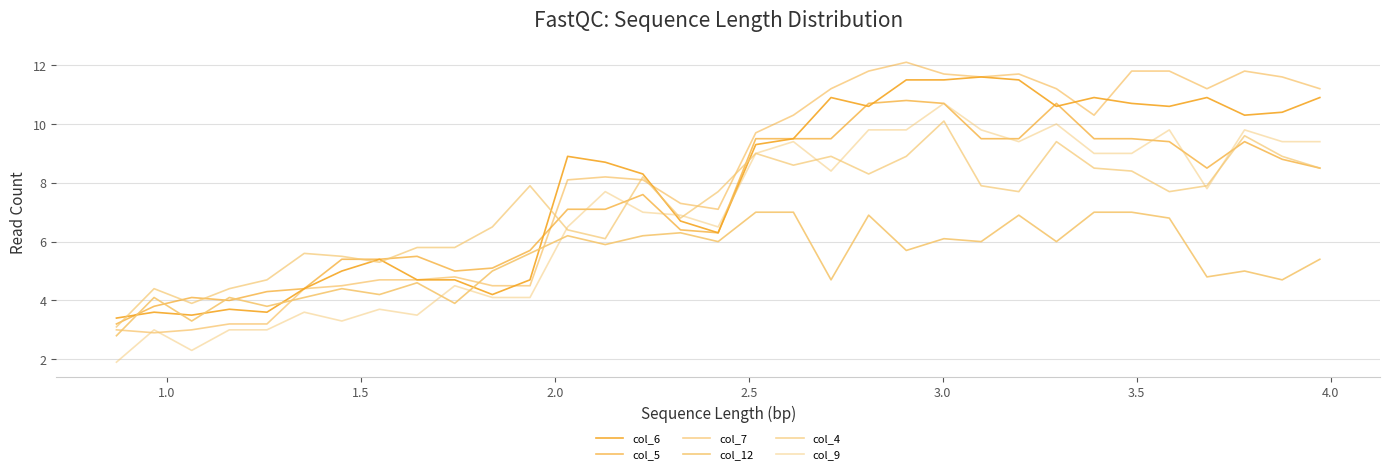

True or false: col_6 has more than 1 interior local peaks.

True